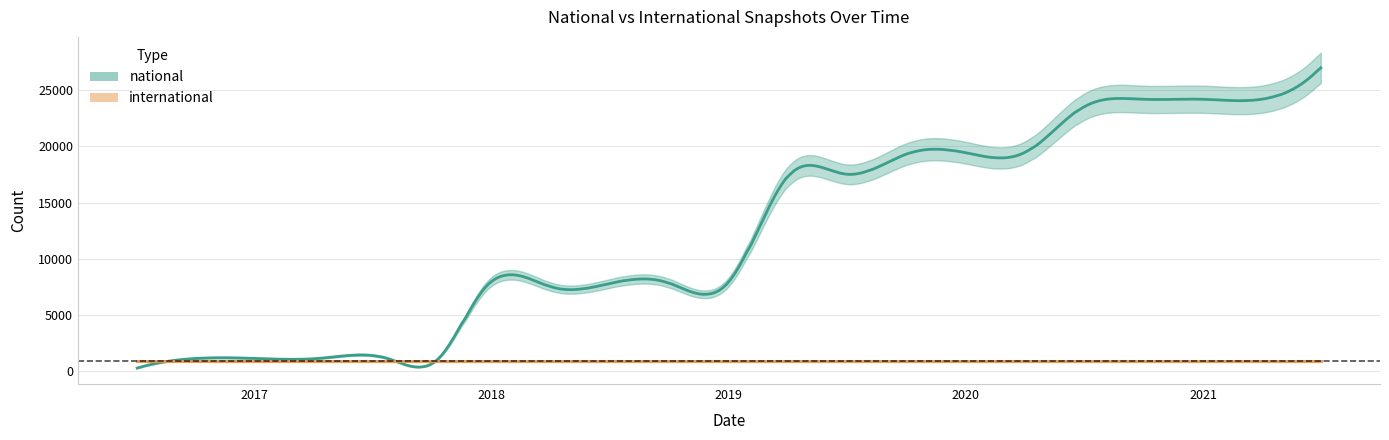

What is the value of the international point at the 6th from the left?

913